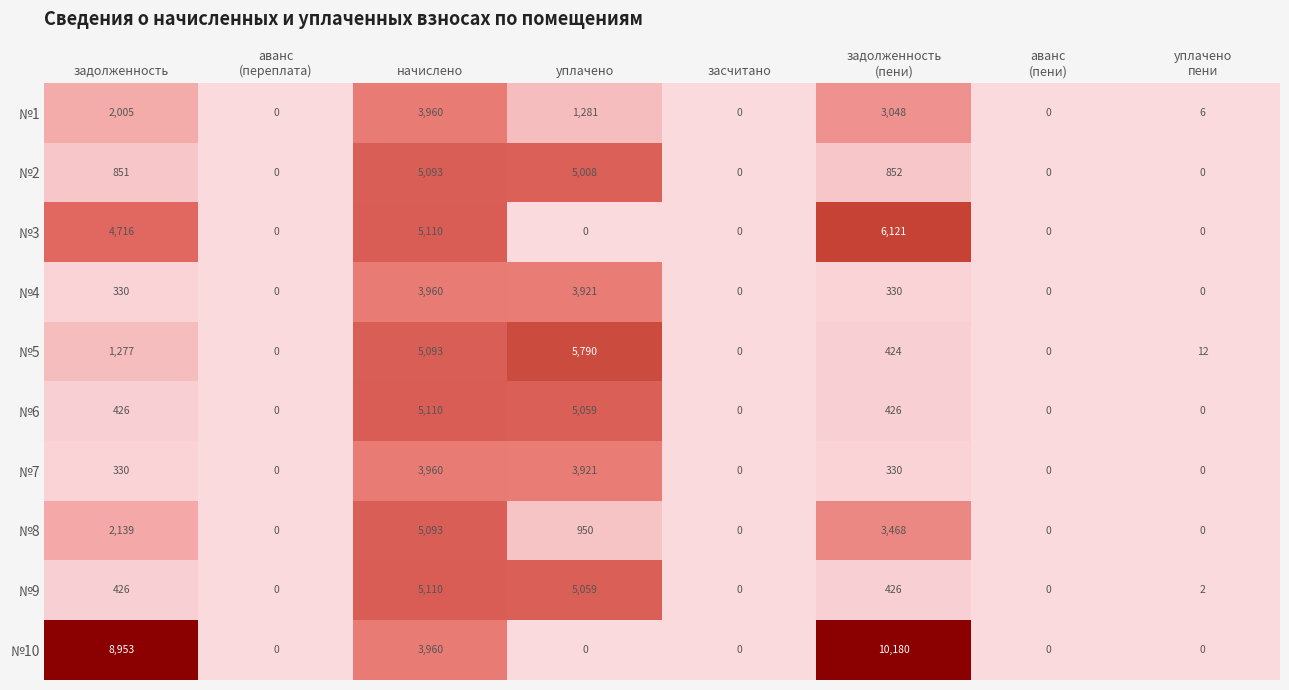

What is the average value of the №3 series?

1993